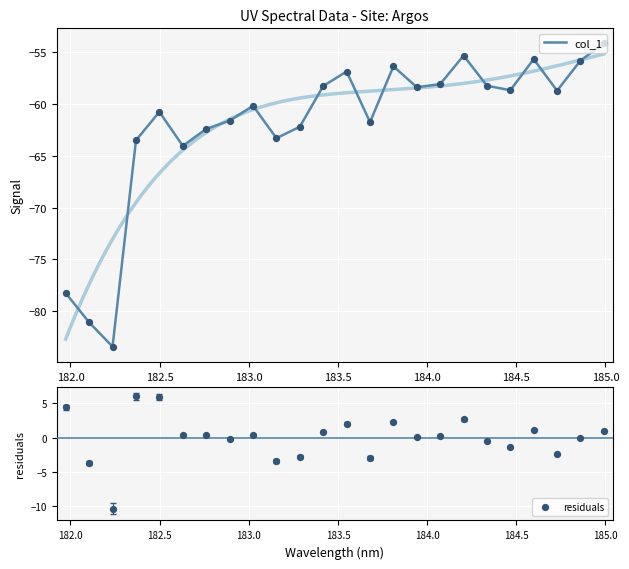

What is the maximum value for col_1?

-54.2